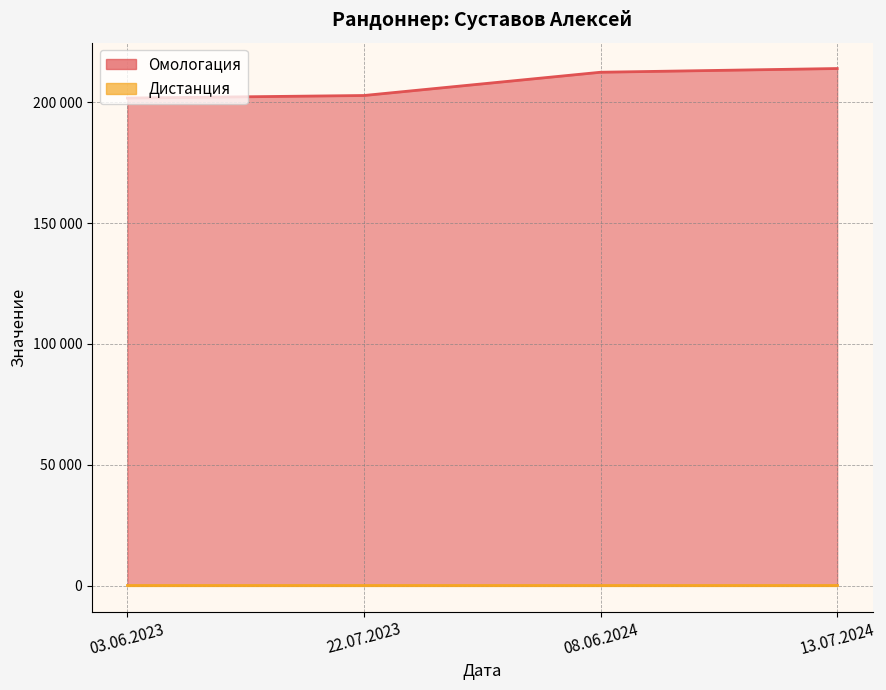

True or false: the data has more than 0 interior local peaks.

False